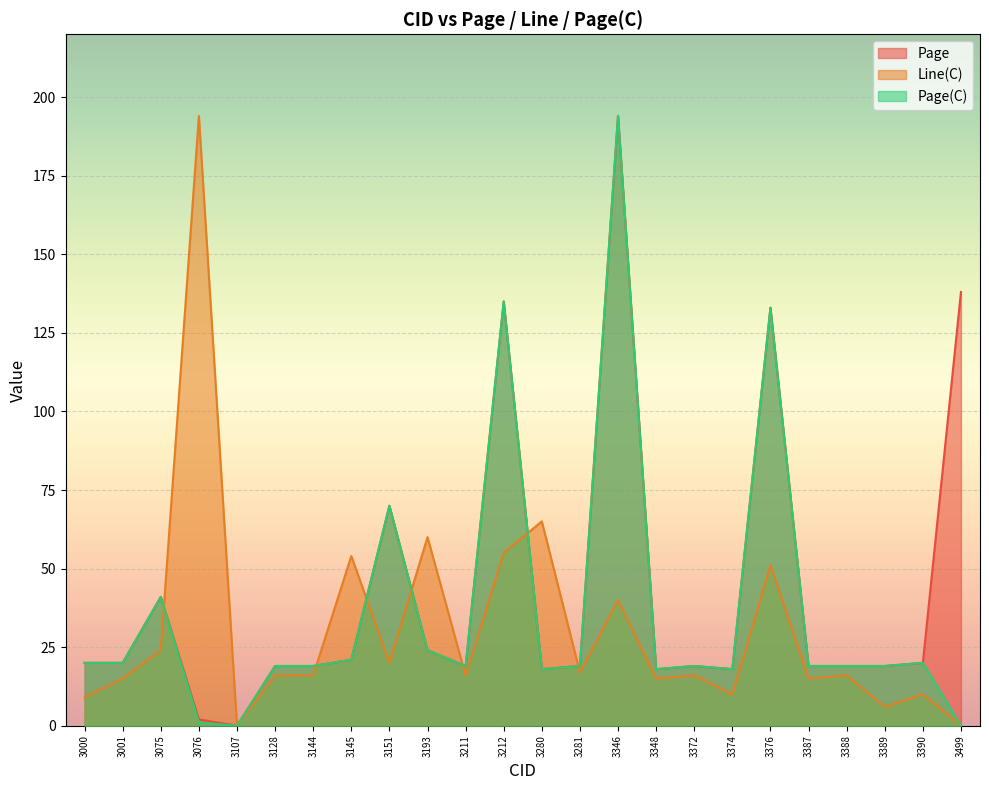

Is it true that Page(C) equals 12 at 3075?

False